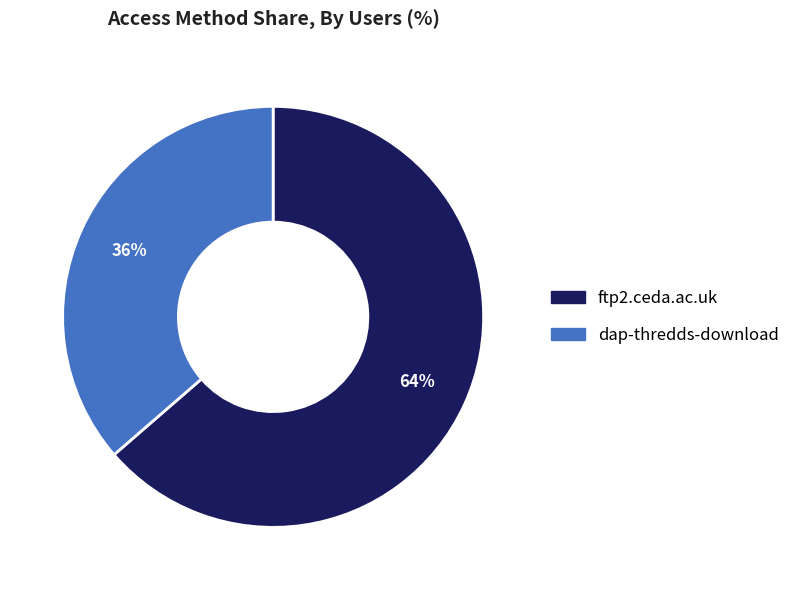

Approximately how many times larger is the value at dap-thredds-download compared to ftp2.ceda.ac.uk?

0.6